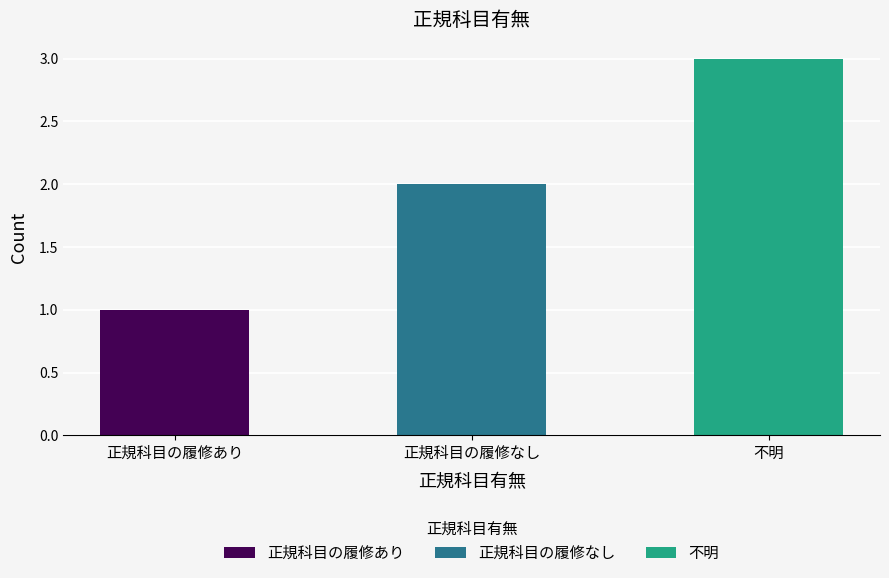

At which label does 正規科目の履修あり reach its peak?

正規科目の履修あり